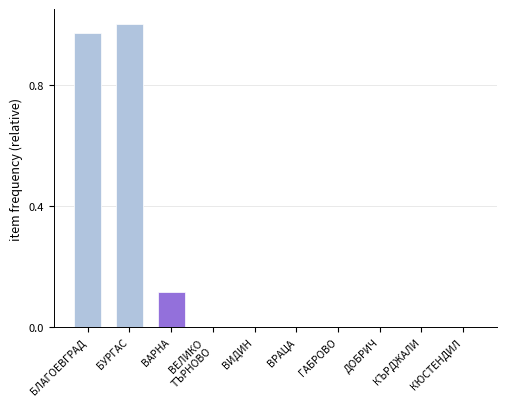

Which has a higher value, ВИДИН or БУРГАС?

БУРГАС